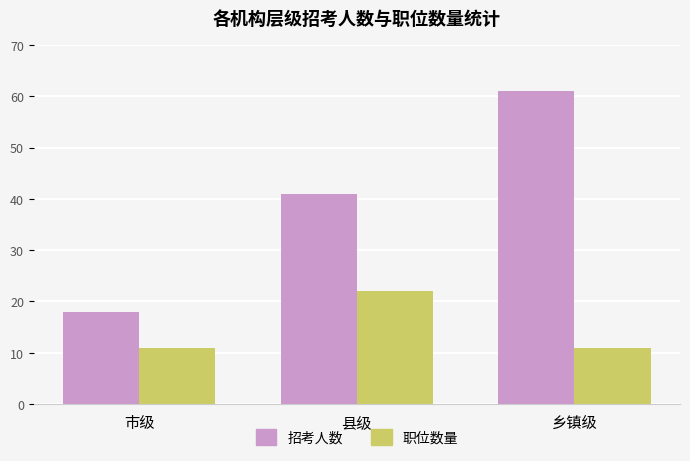

Reading right to left, transcribe all the data shown in this chart.

招考人数: 乡镇级=61	县级=41	市级=18
职位数量: 乡镇级=11	县级=22	市级=11